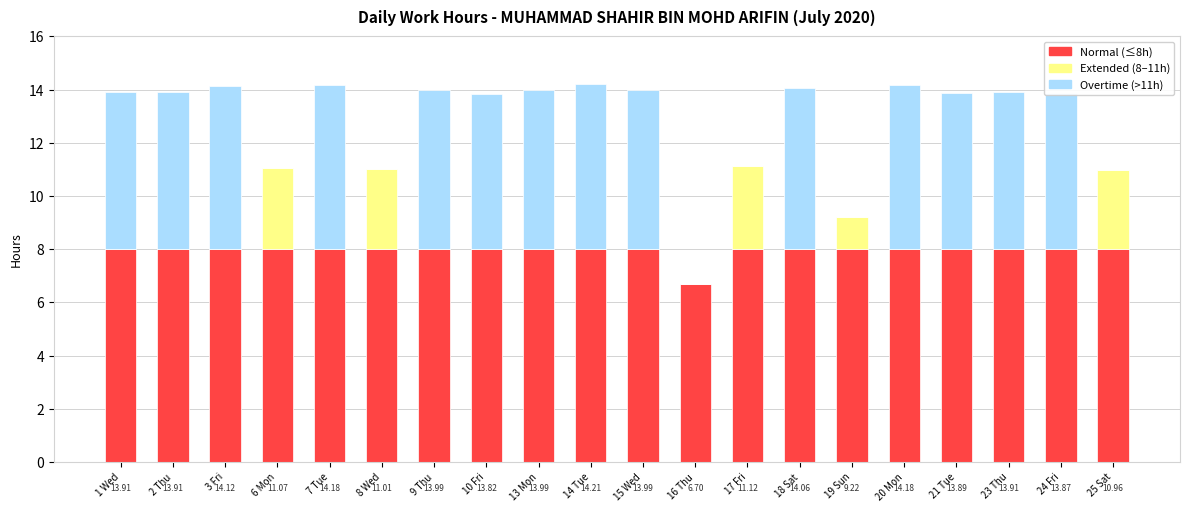

What is the total value across all series at 9 Thu?

14.0